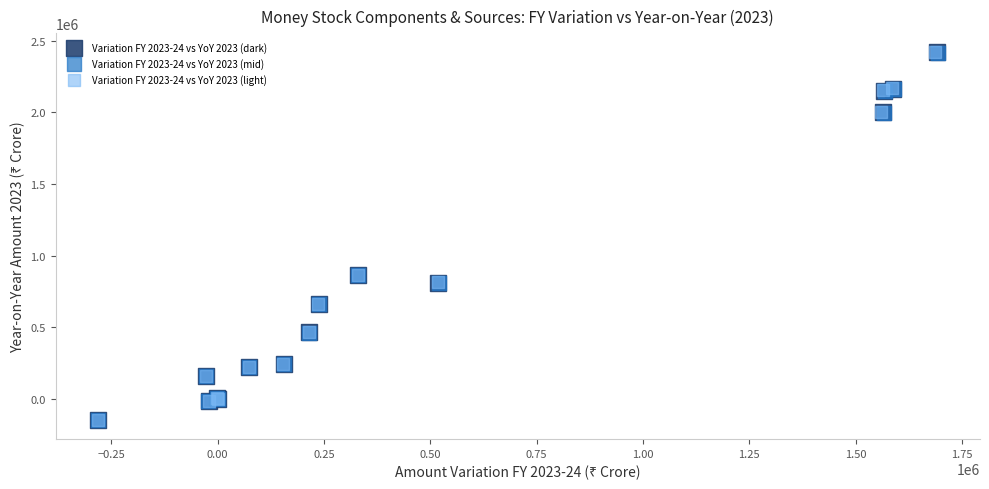

Which series has the widest spread of Y values?

Variation FY 2023-24 vs YoY 2023 (light)